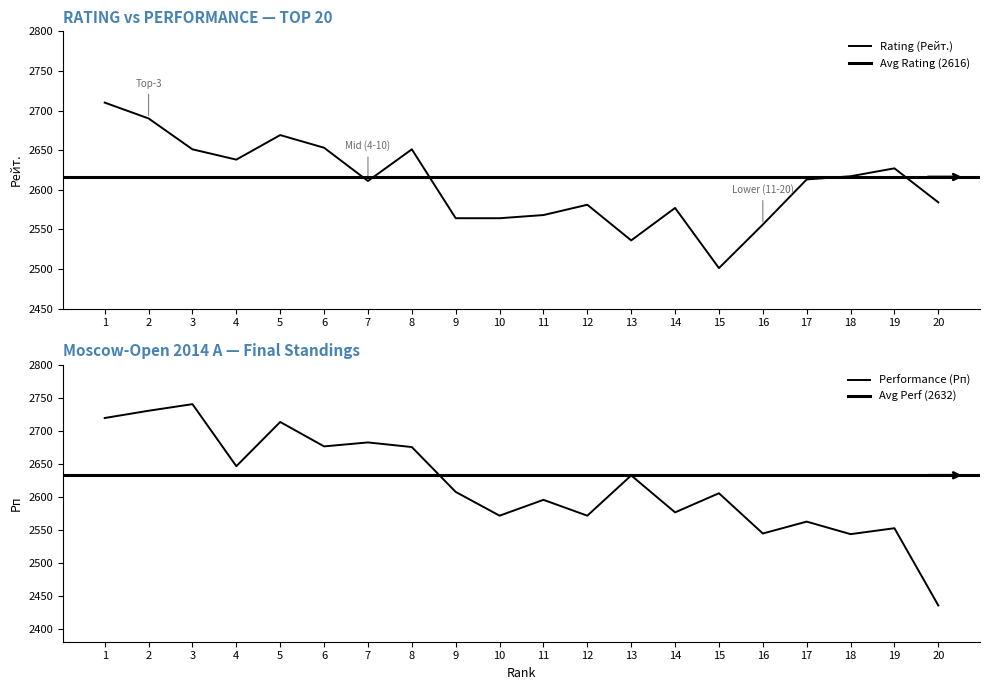

Which series has the widest spread of values?

Performance (Рп)